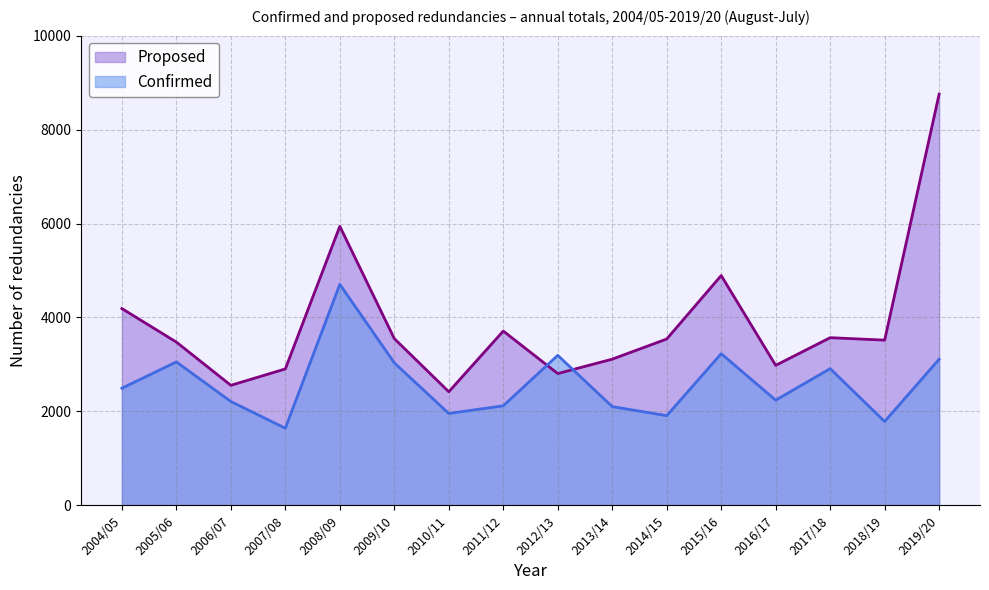

How many lines are shown in the chart?

2